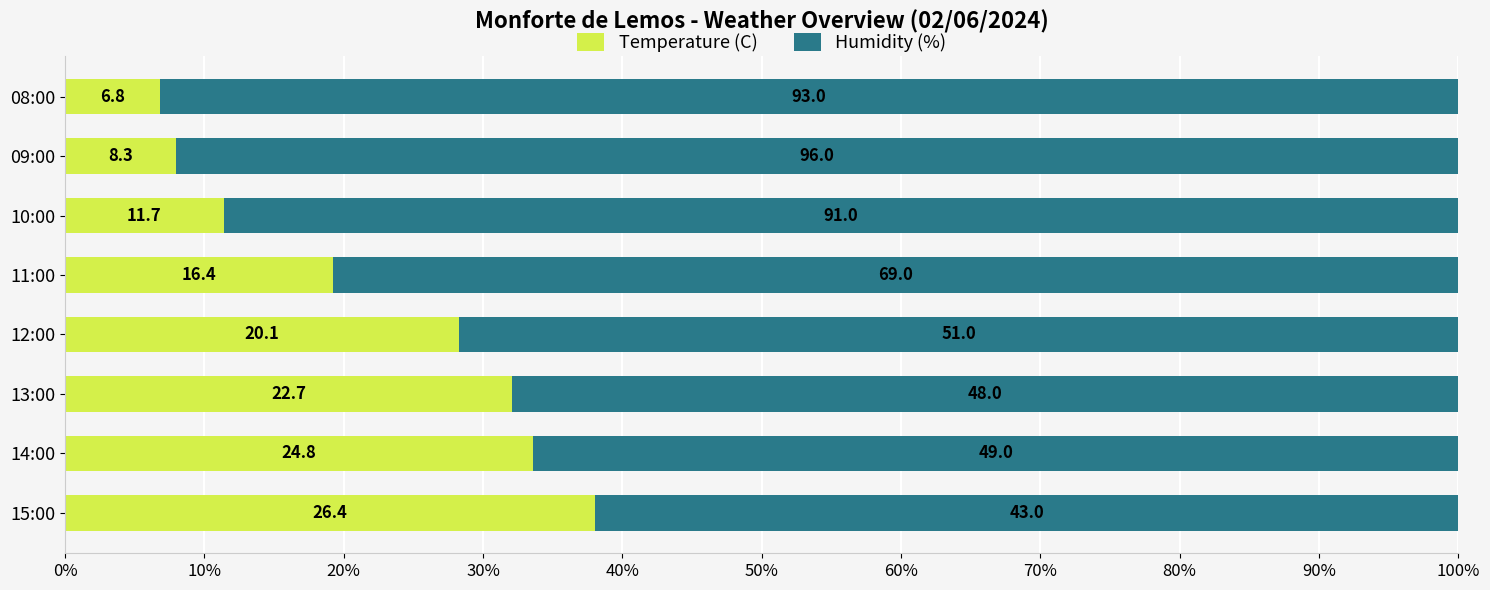

List the series in order of their overall mean, highest first.

Humidity (%), Temperature (C)